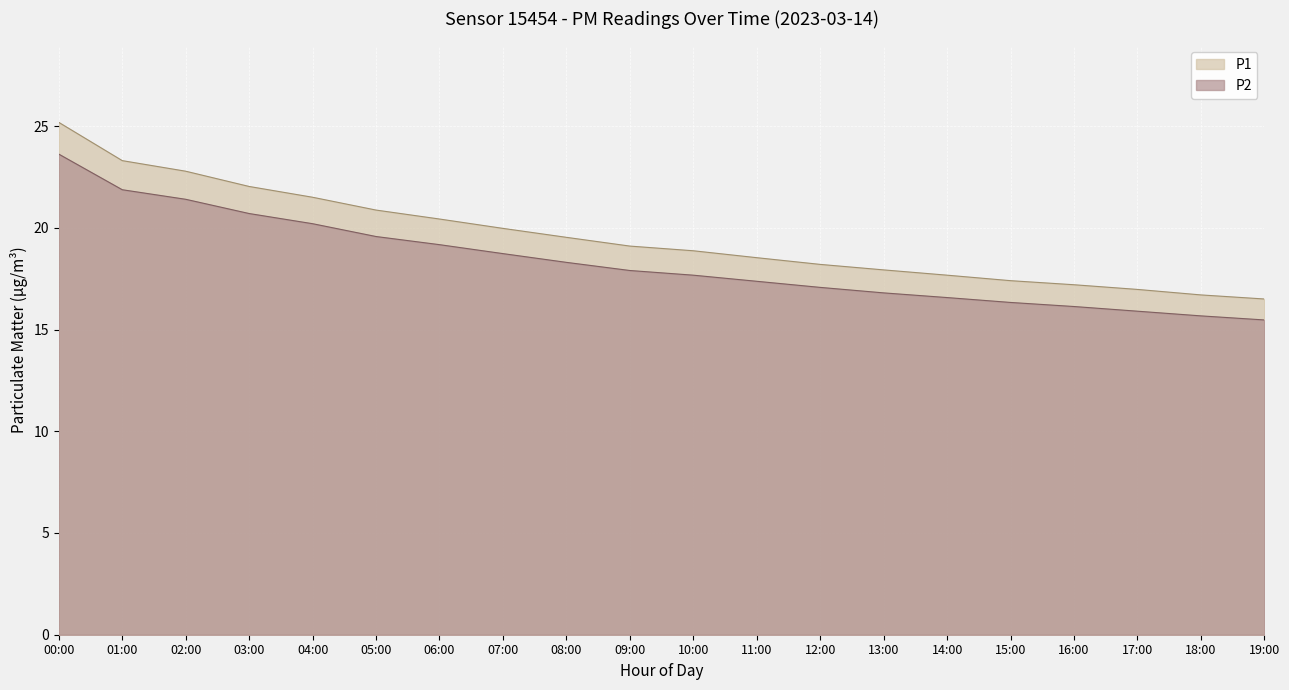

At 09:00, list the series in order from smallest to largest.

P2, P1